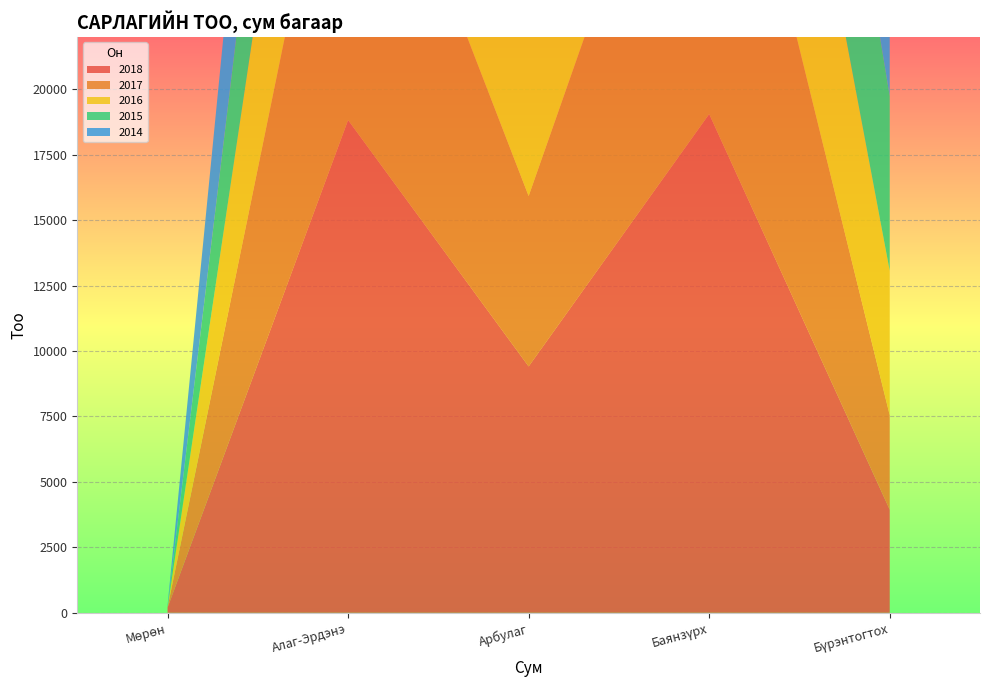

Reading left to right, what are all the values shown in this chart?

2018: 196	18822	9410	19053	3940
2017: 3	14927	6508	16500	3608
2016: 0	12690	8345	14211	5512
2015: 41	10943	5325	11930	6673
2014: 47	13093	5696	12136	5898